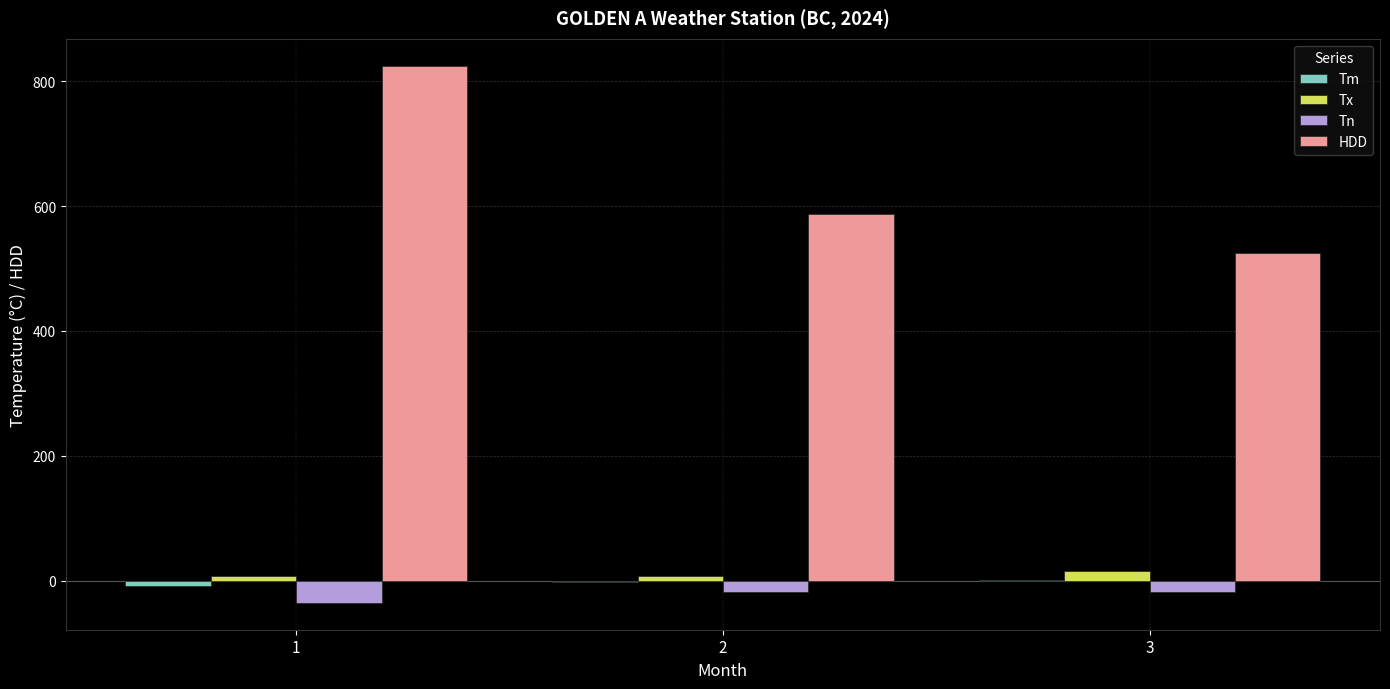

Is the value of HDD at 1 greater than the value of Tx at 1?

Yes